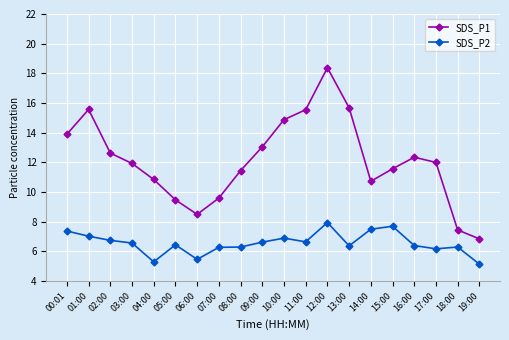

The SDS_P2 series shows 10.0 at 05:00. True or false?

False